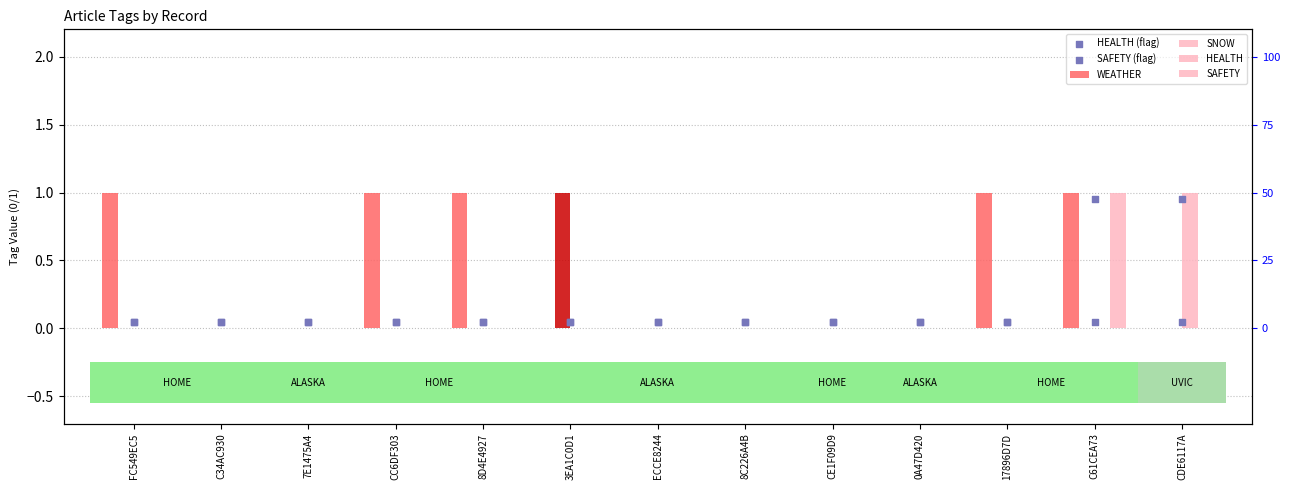

What are all the series names shown in the legend?

WEATHER, SNOW, HEALTH, SAFETY, HEALTH (flag), SAFETY (flag)